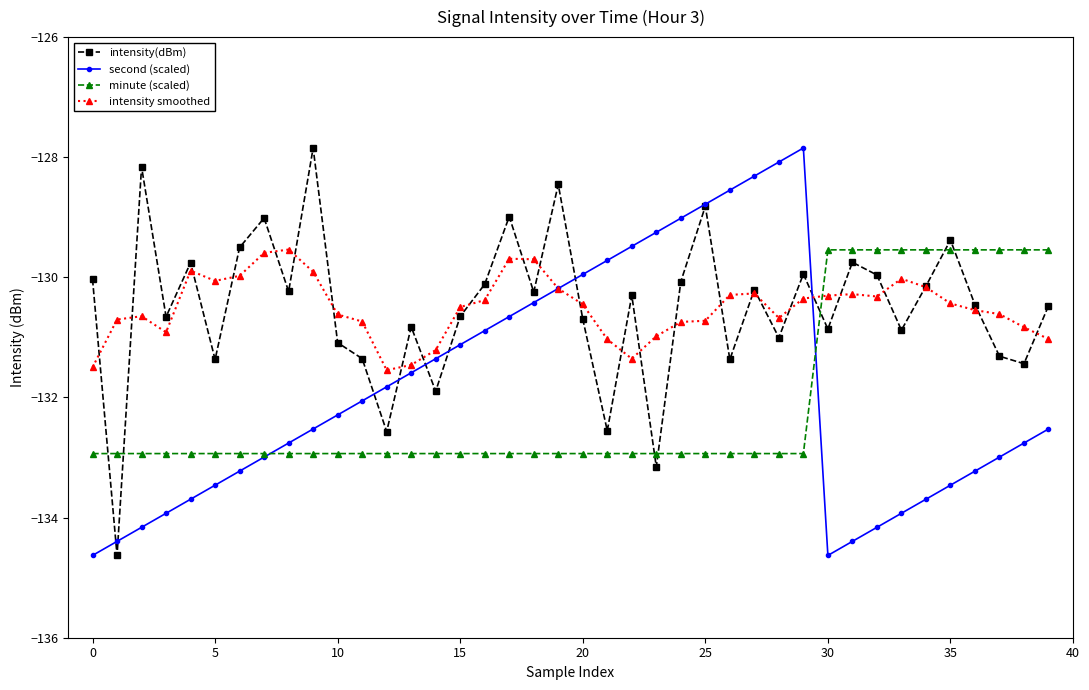

True or false: intensity(dBm) has more than 0 points higher than both neighbors.

True